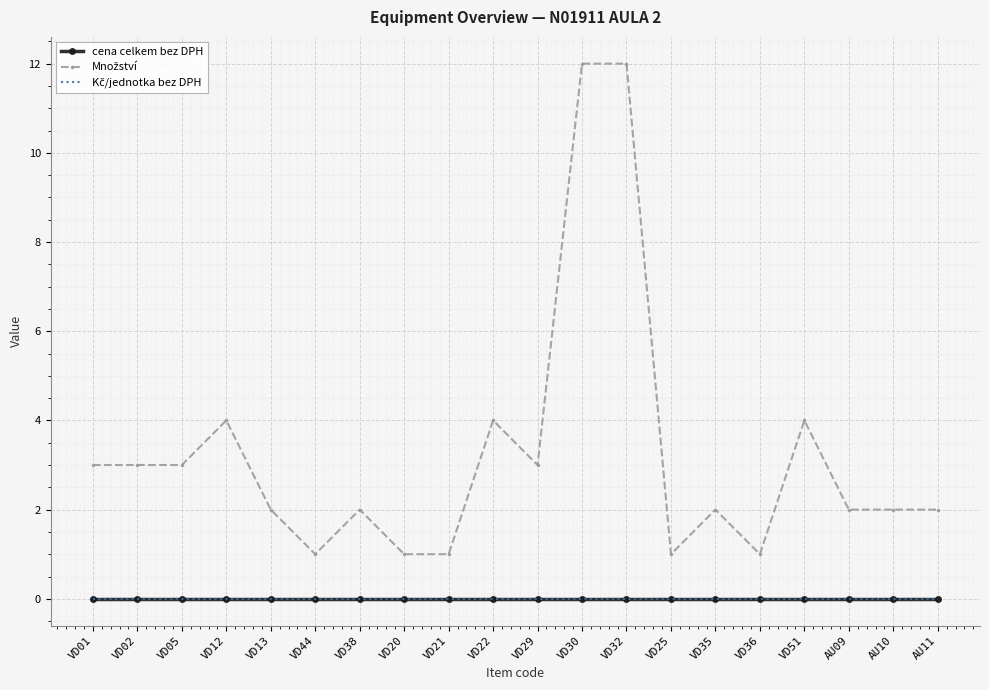

What is the label of the 17th point from the right?

VD12